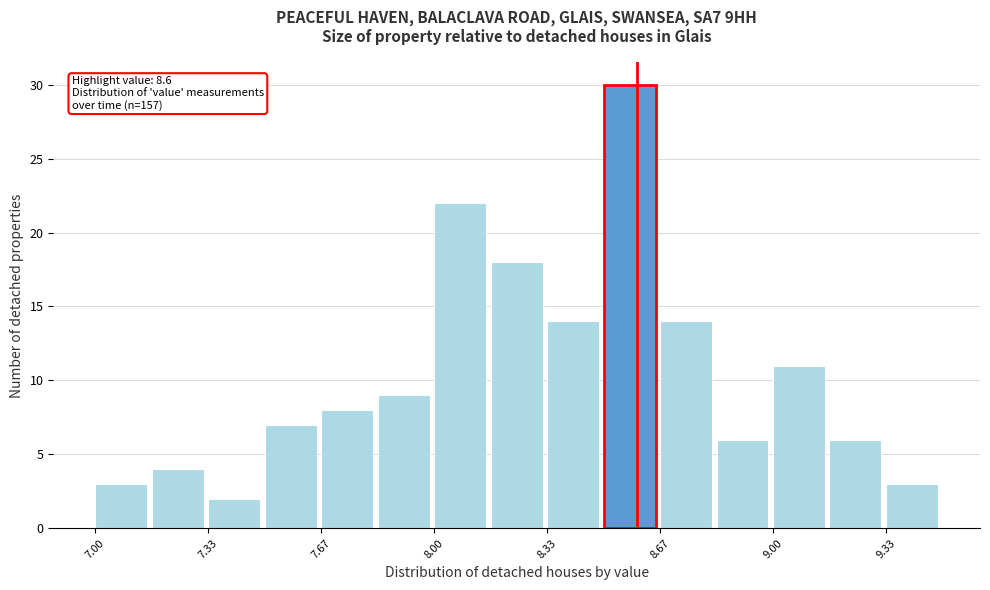

Read against the x-axis, roughly where is the centre of the tallest bar?

8.60